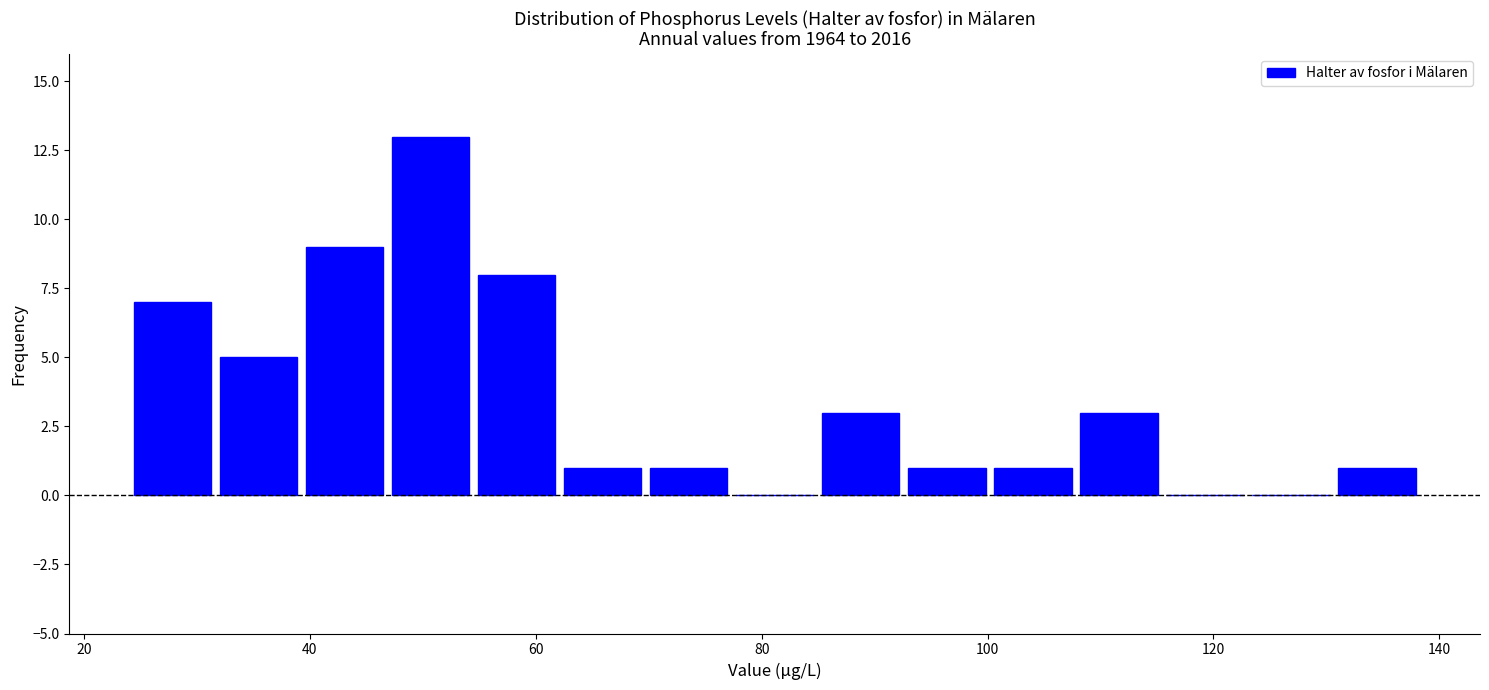

Read against the x-axis, roughly where is the centre of the tallest bar?

50